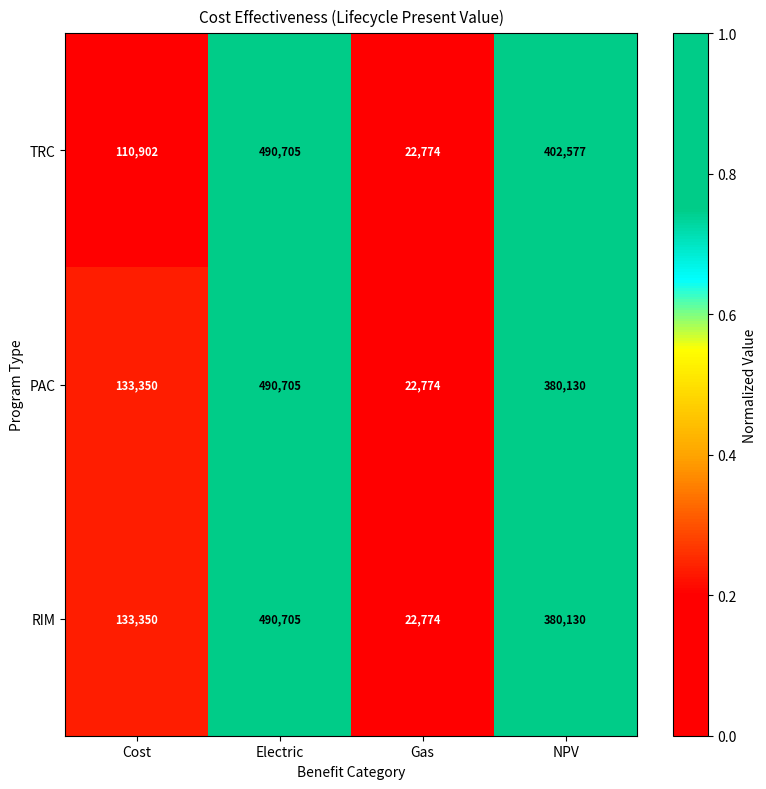

Reading right to left, what are all the values shown in this chart?

TRC: 402577	22774	490705	110902
PAC: 380130	22774	490705	133350
RIM: 380130	22774	490705	133350